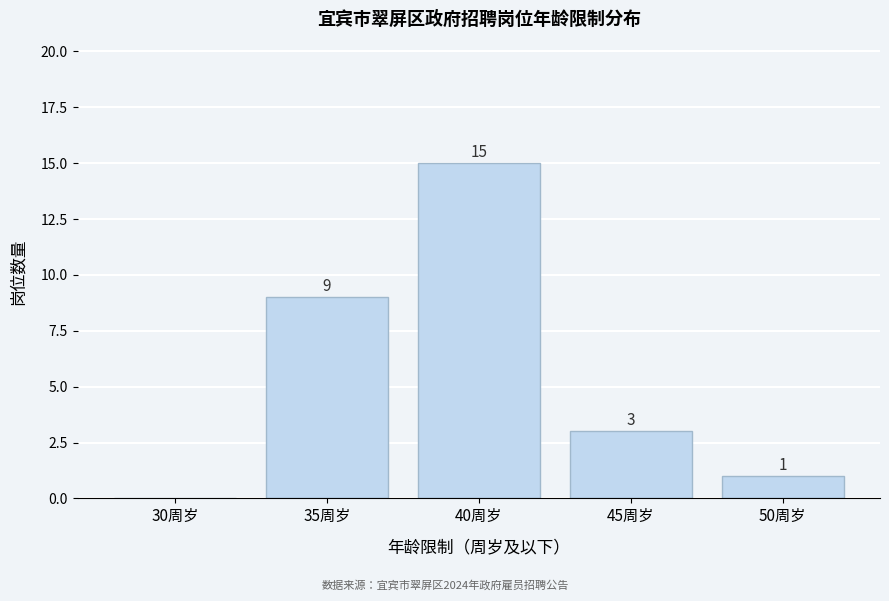

Reading left to right, what are all the values shown in this chart?

30周岁=0	35周岁=9	40周岁=15	45周岁=3	50周岁=1